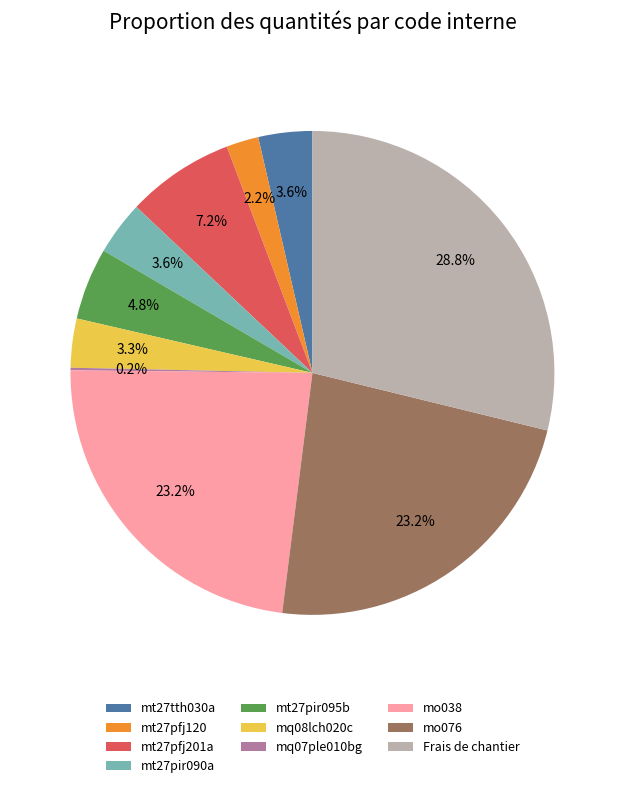

Which has a higher value, mq08lch020c or mt27pir095b?

mt27pir095b